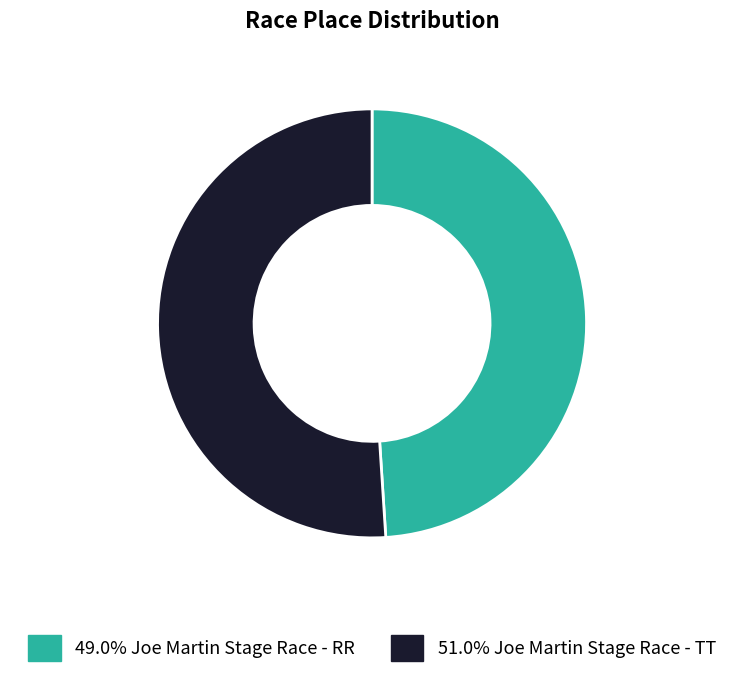

Is there any slice that represents more than half of the pie?

Yes